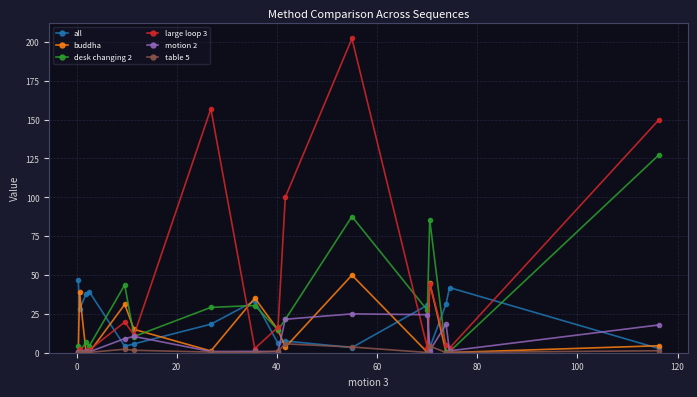

True or false: motion 2 has more than 1 interior local peaks.

True